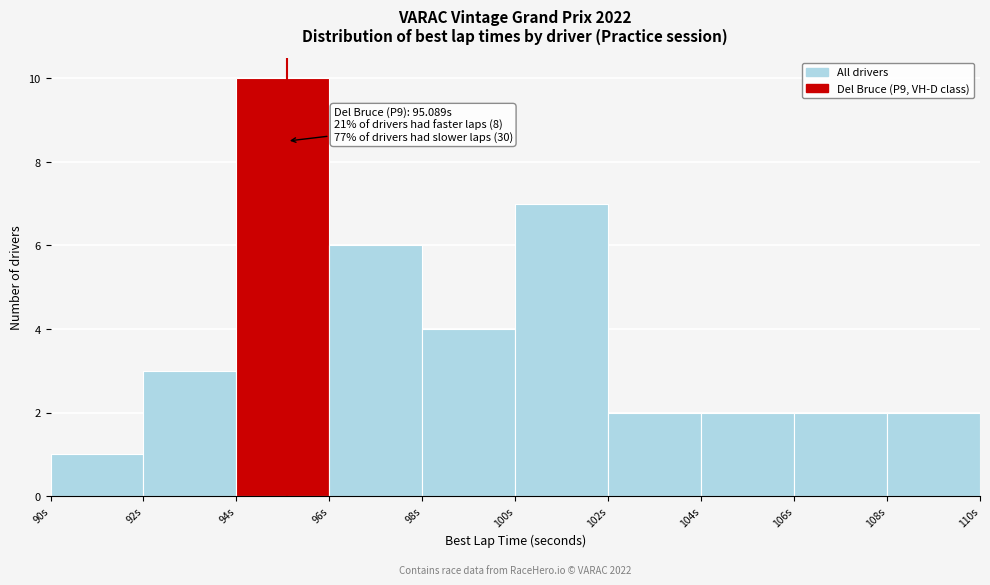

Over which range of the x-axis is the bar tallest?

94 to 96